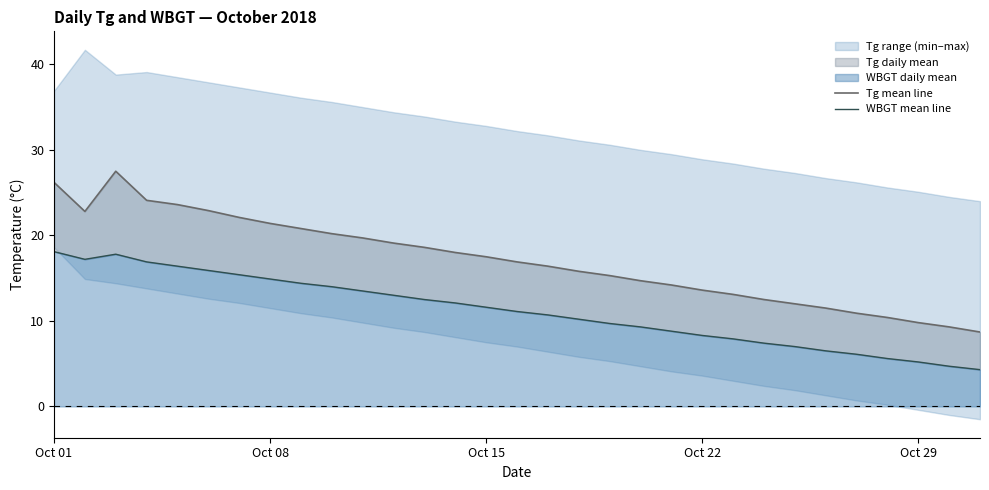

True or false: WBGT mean line and Tg mean line cross at least once.

False